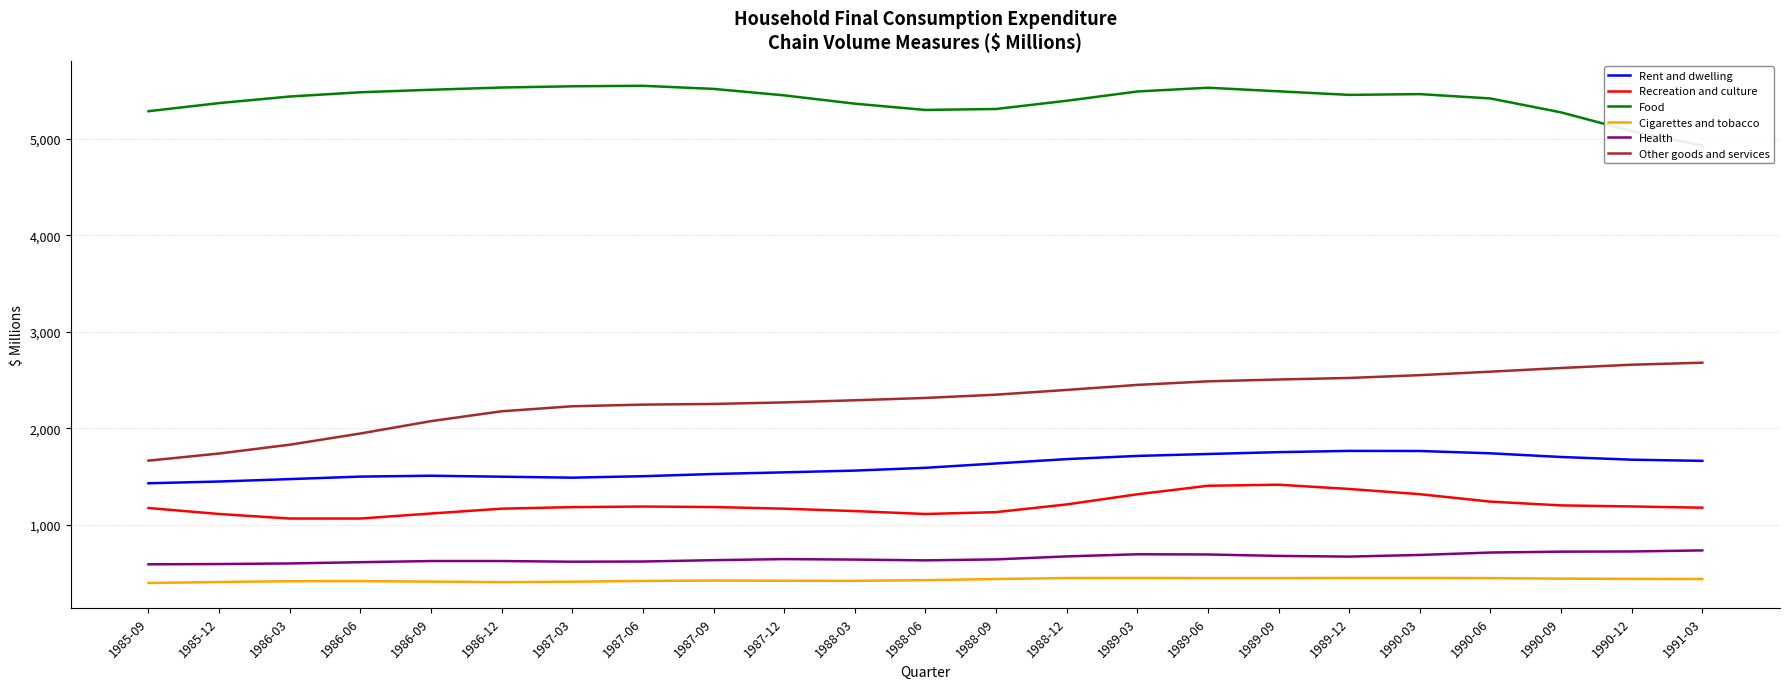

The value of Cigarettes and tobacco at 1987-09 is 425. True or false?

True